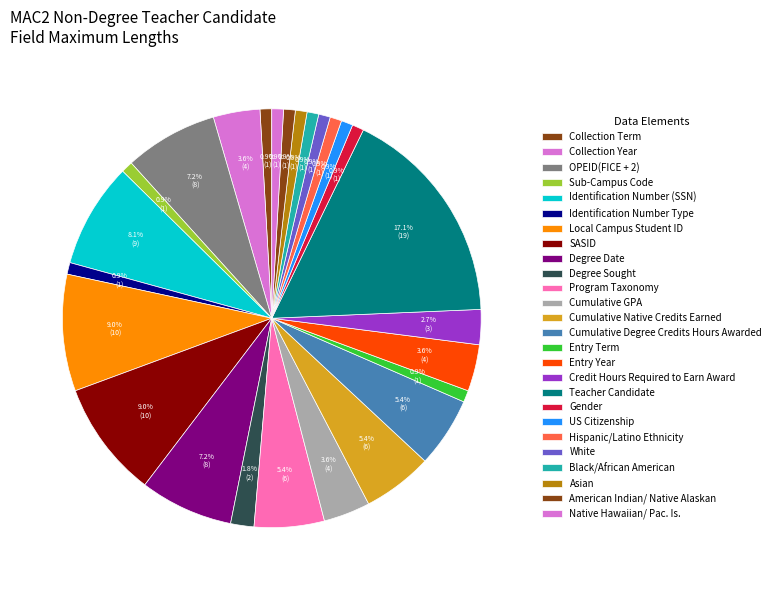

What percentage do US Citizenship and Degree Date together represent?

8.1%